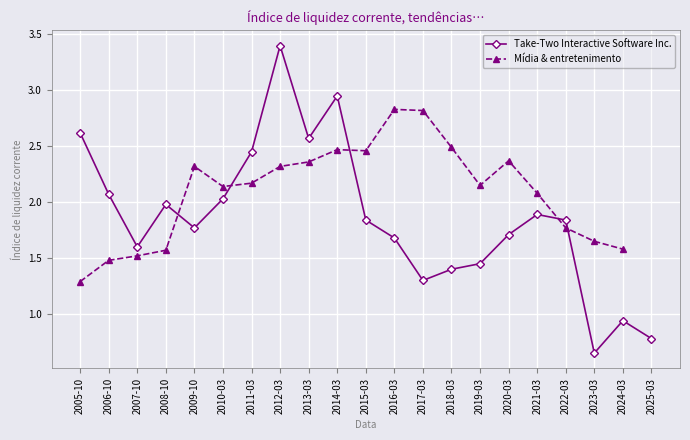

Is it true that Mídia & entretenimento equals 2.1 at 2021-03?

True